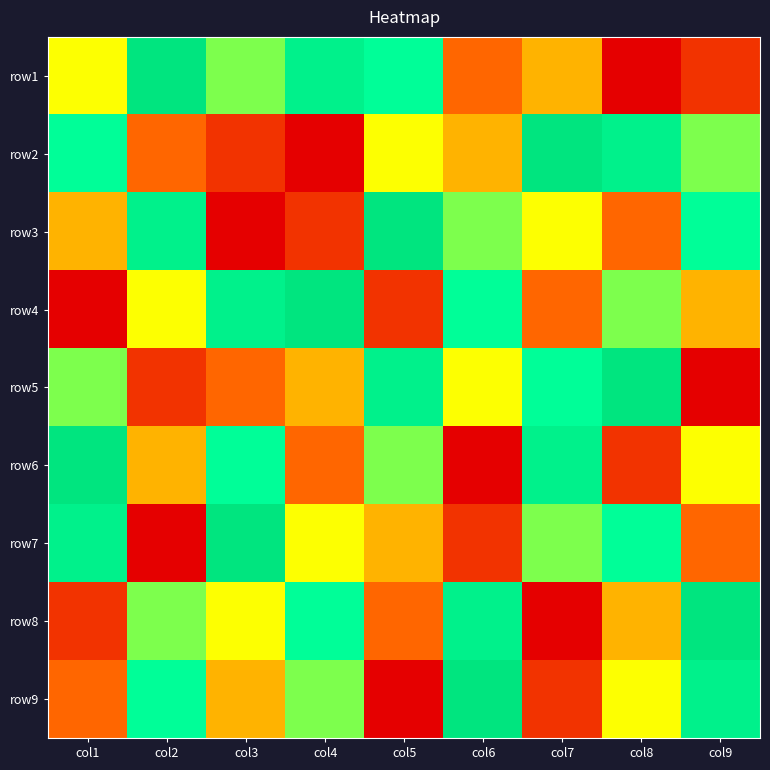

Count the number of data series in this chart.

9